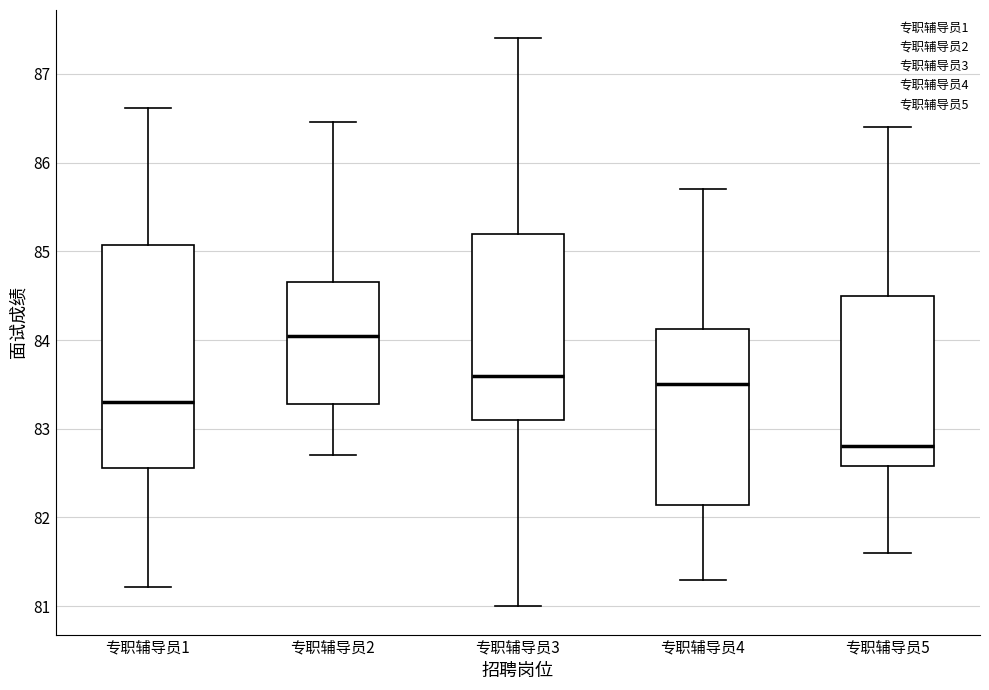

Which box's median line is the highest?

专职辅导员2